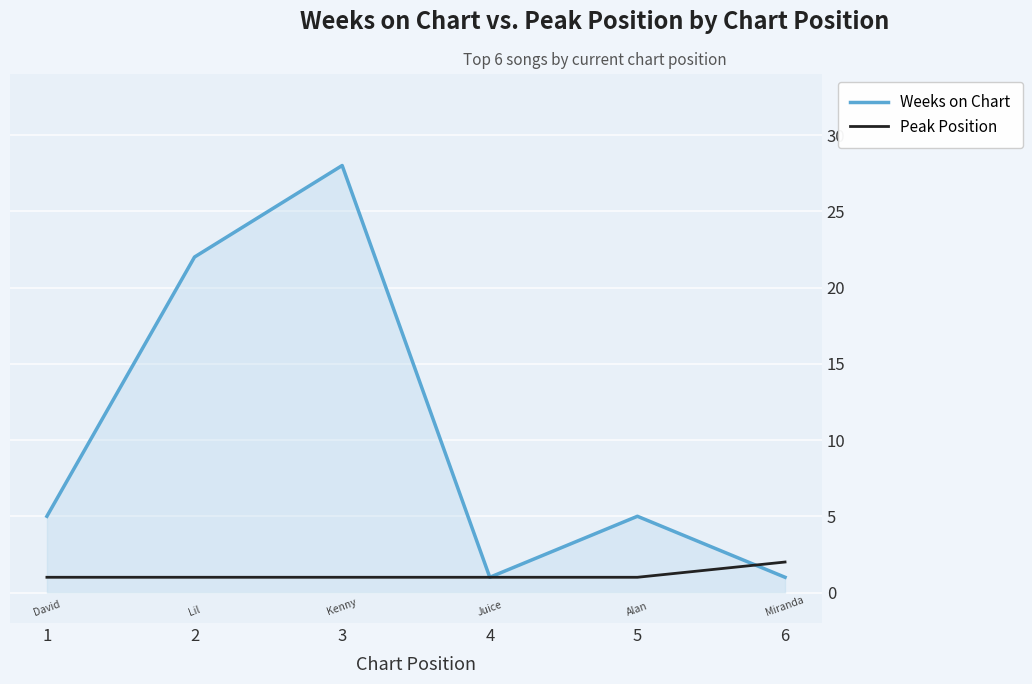

What is the maximum value shown in the chart?

28